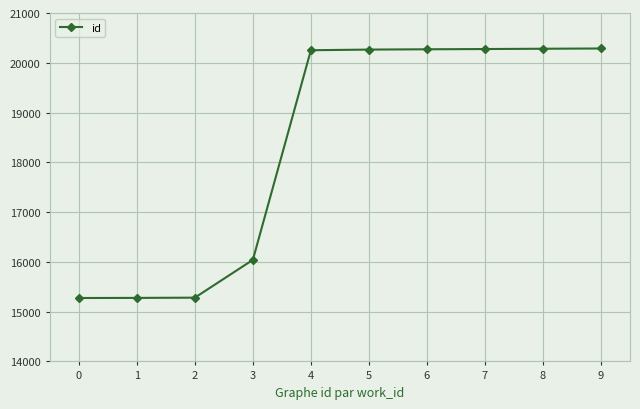

What is the value of the 6th point from the left?

20265